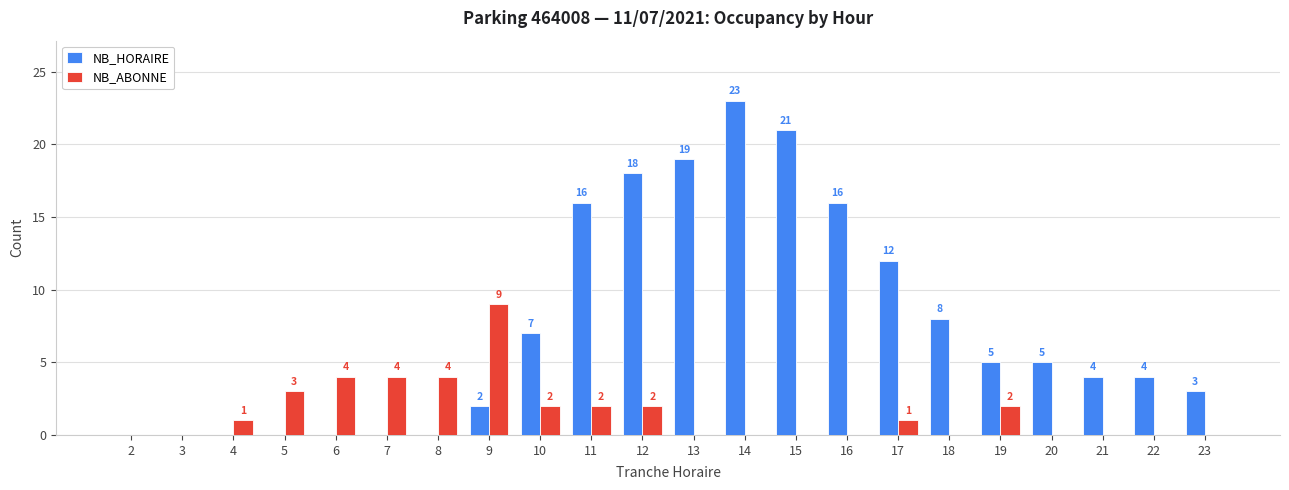

What is the maximum value shown in the chart?

23